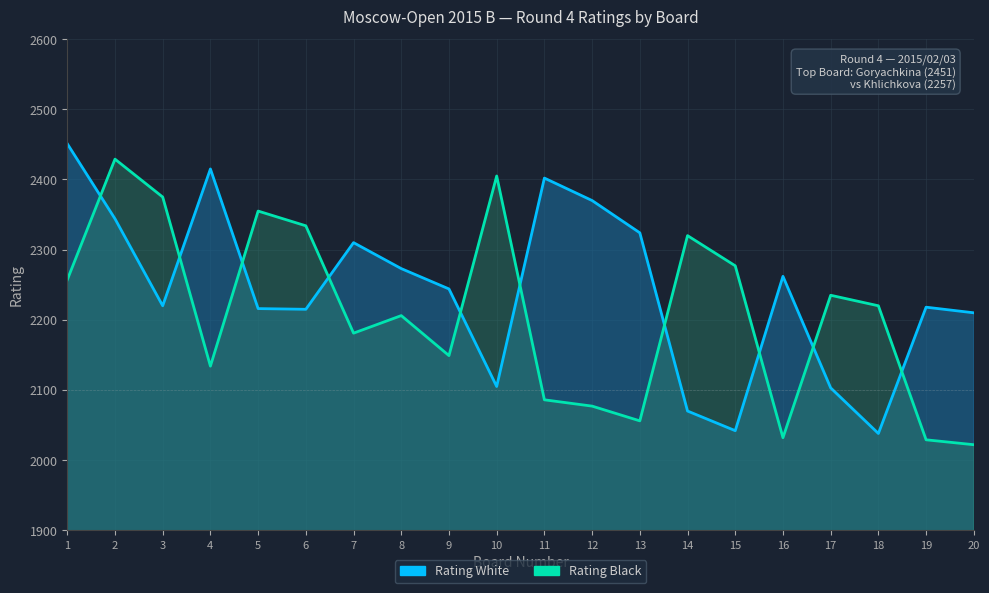

List the series in order of their overall mean, lowest first.

Rating Black, Rating White